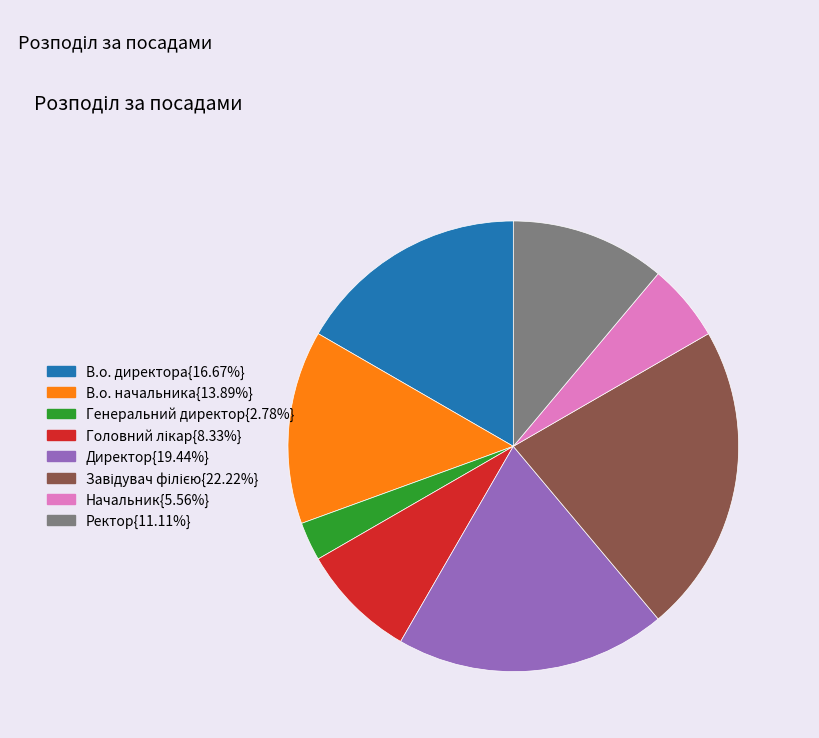

Is there a majority slice in this chart?

No